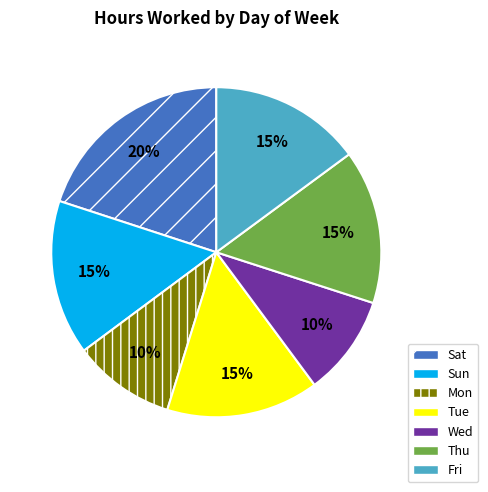

To the nearest percent, what is the average slice percentage?

14%